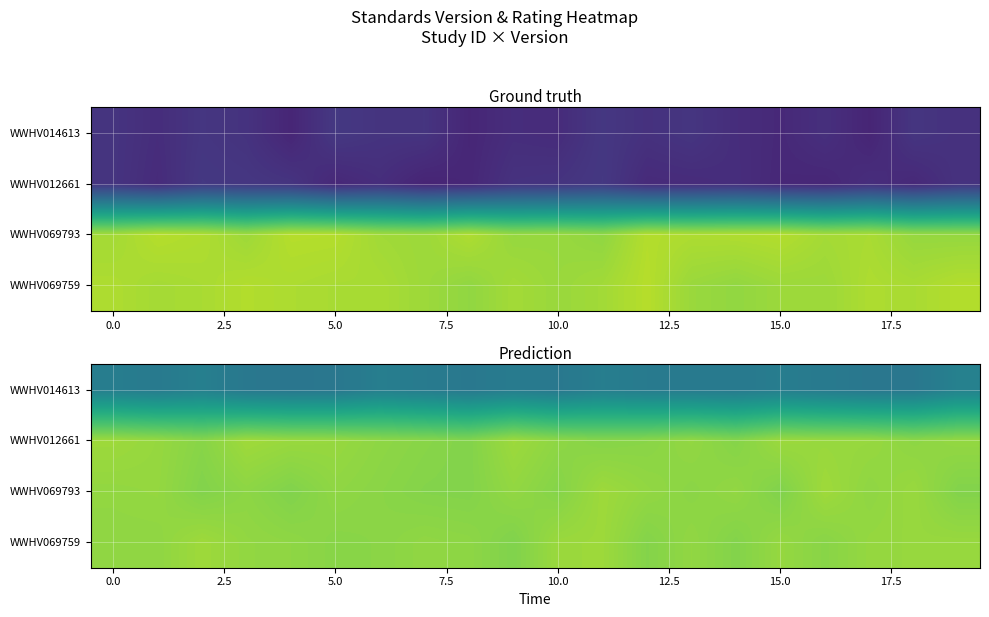

How many series are shown in this chart?

4